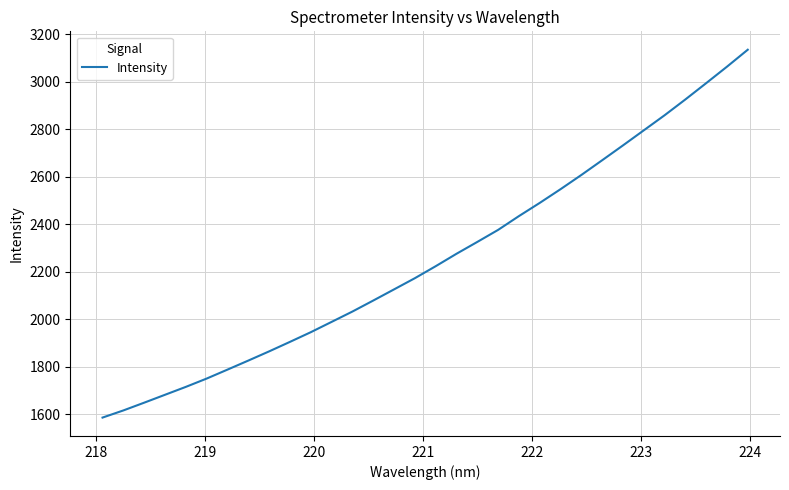

What is the sum of all values?

72209.4